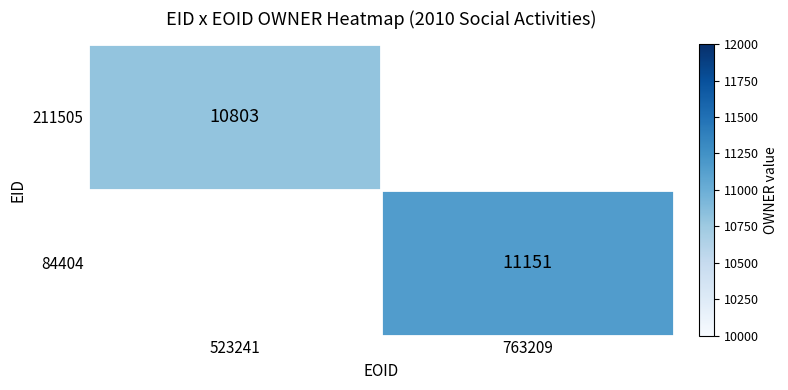

The 211505 series shows 6195 at 523241. True or false?

False